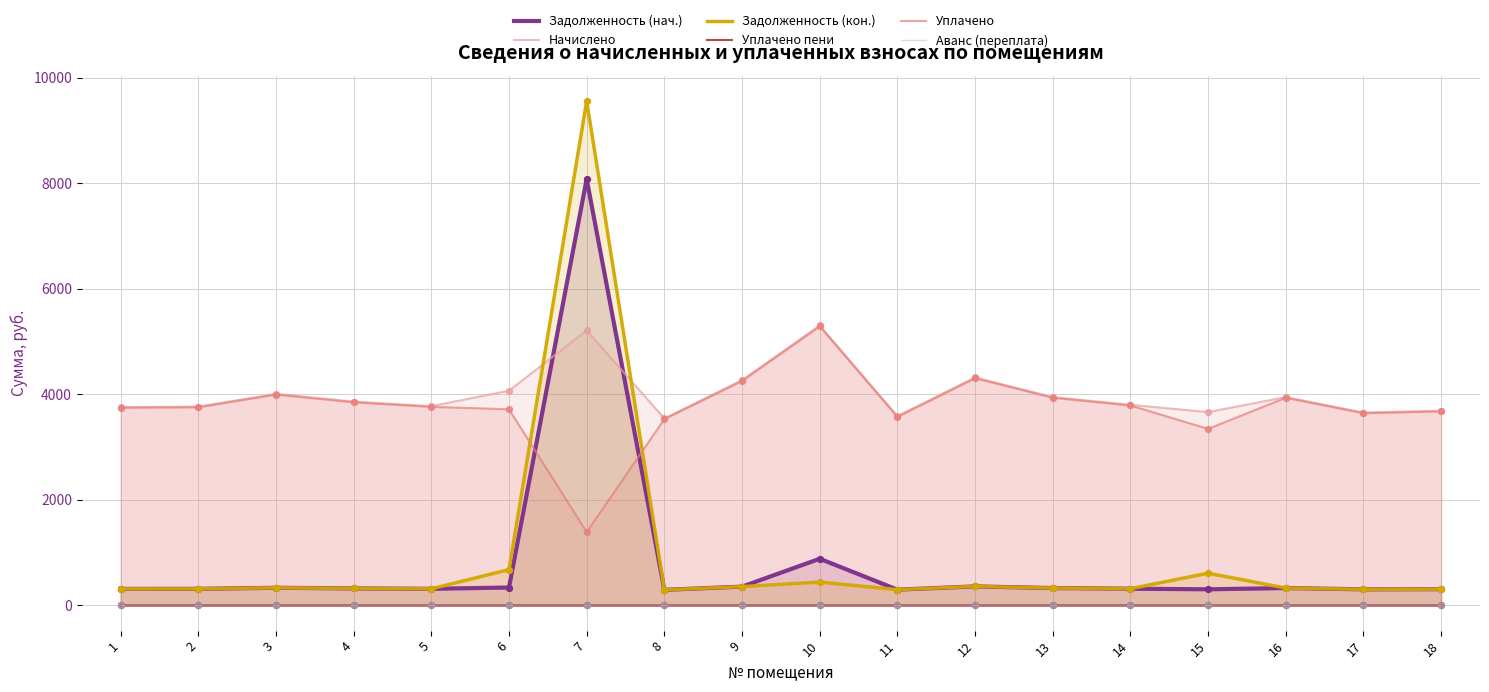

Which series has the widest spread of Y values?

Задолженность (кон.)